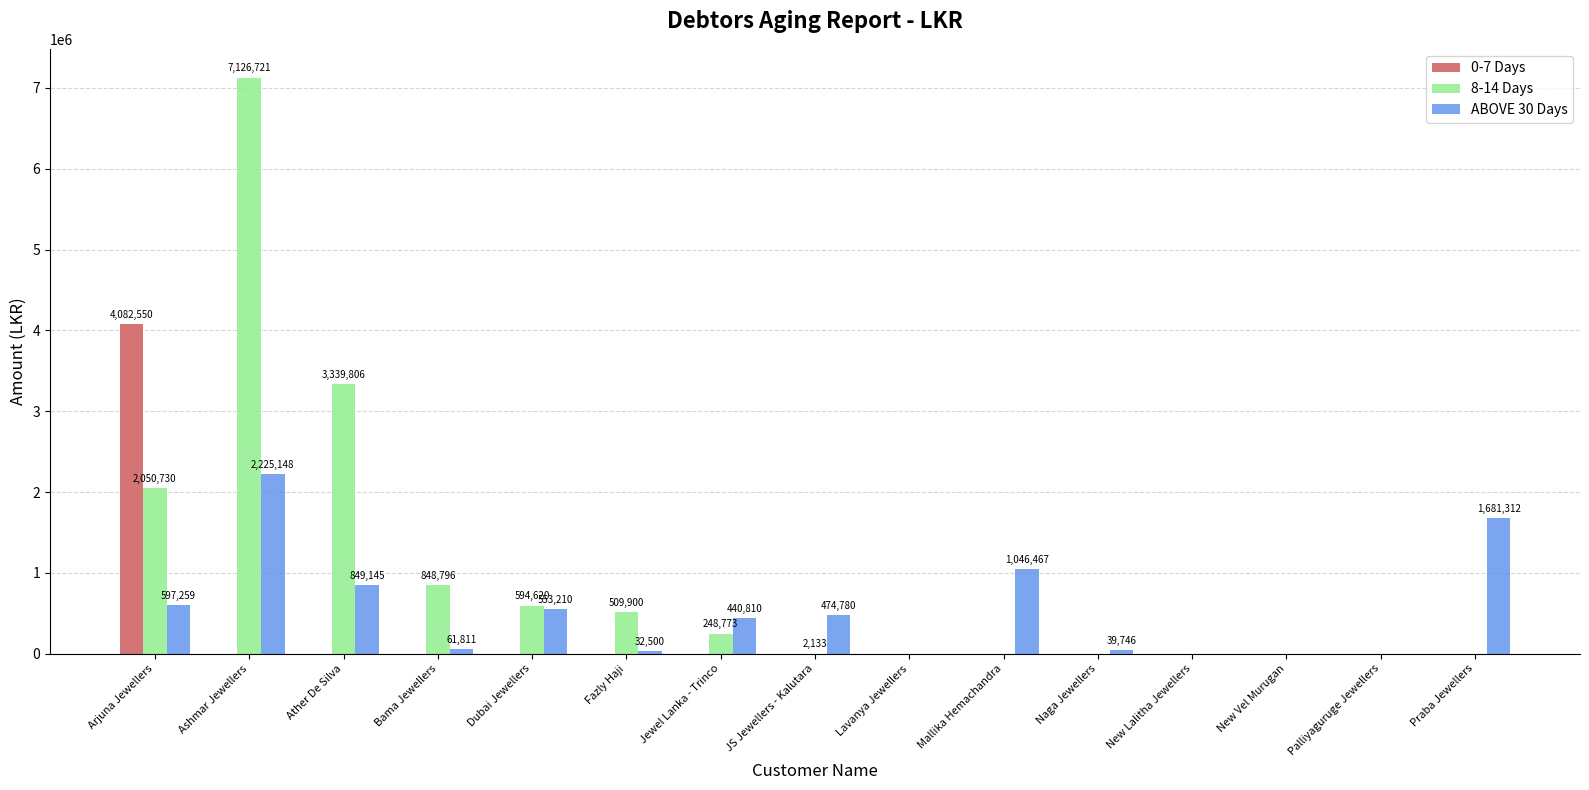

Which label corresponds to the largest value in the chart?

Ashmar Jewellers